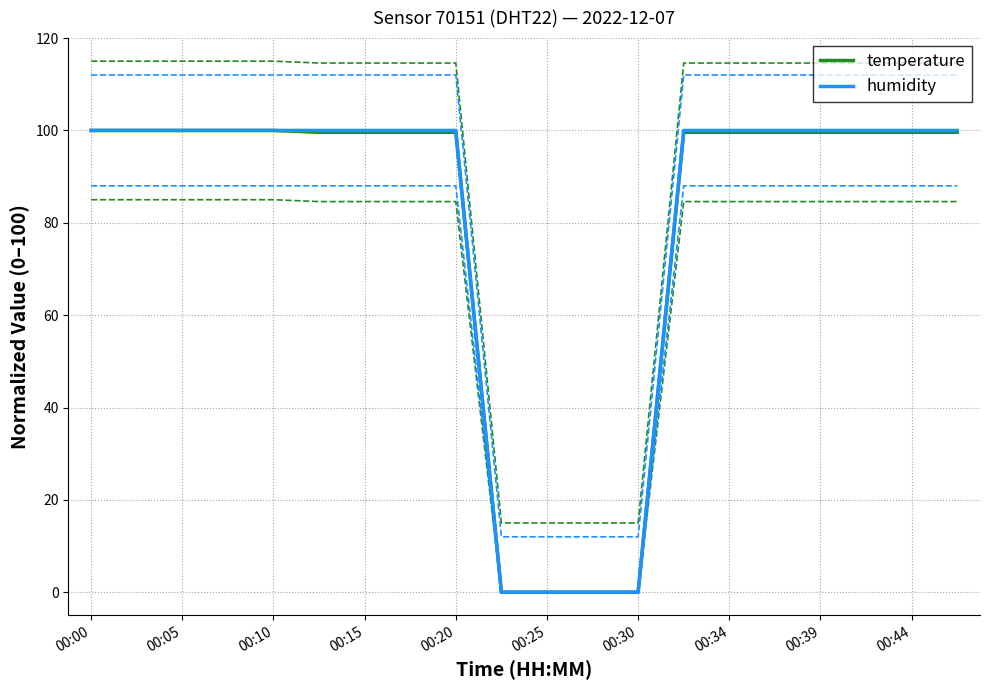

The humidity series shows 100.0 at 00:34. True or false?

True